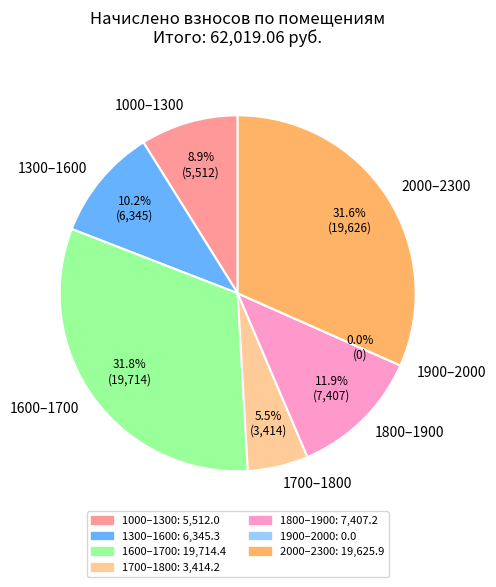

Do 4 and 5 together represent more than half of the pie?

No